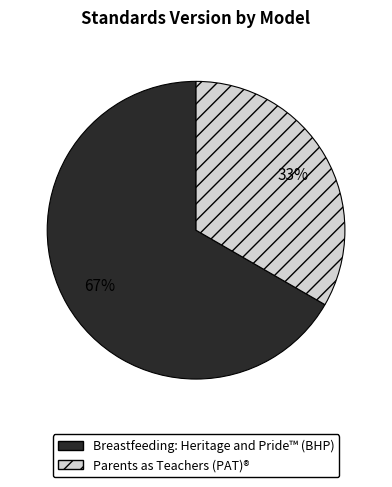

Which category has the smallest portion of the pie?

Parents as Teachers (PAT)®